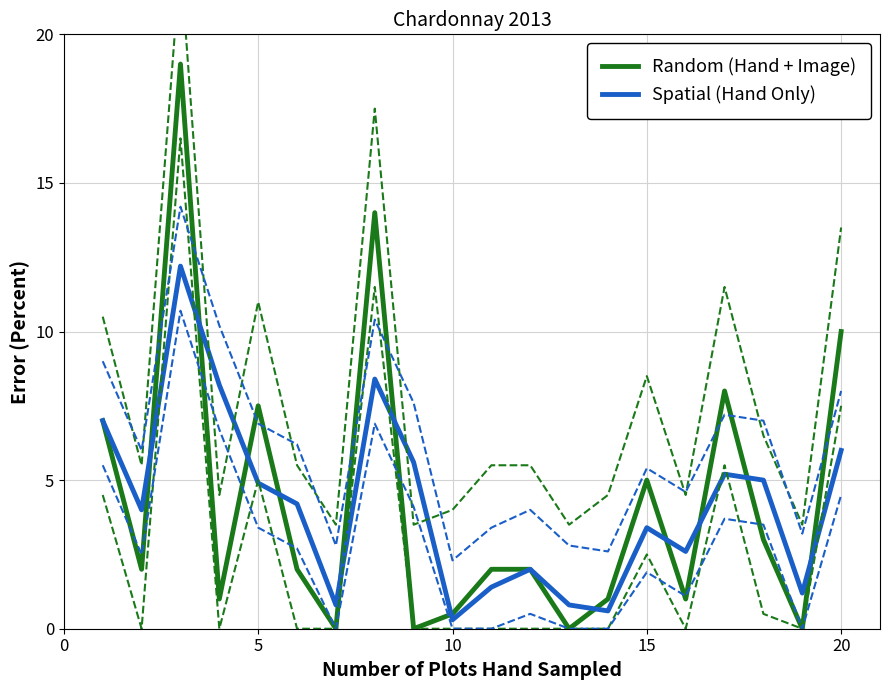

Read the Random (Hand + Image) value at 10.

0.5